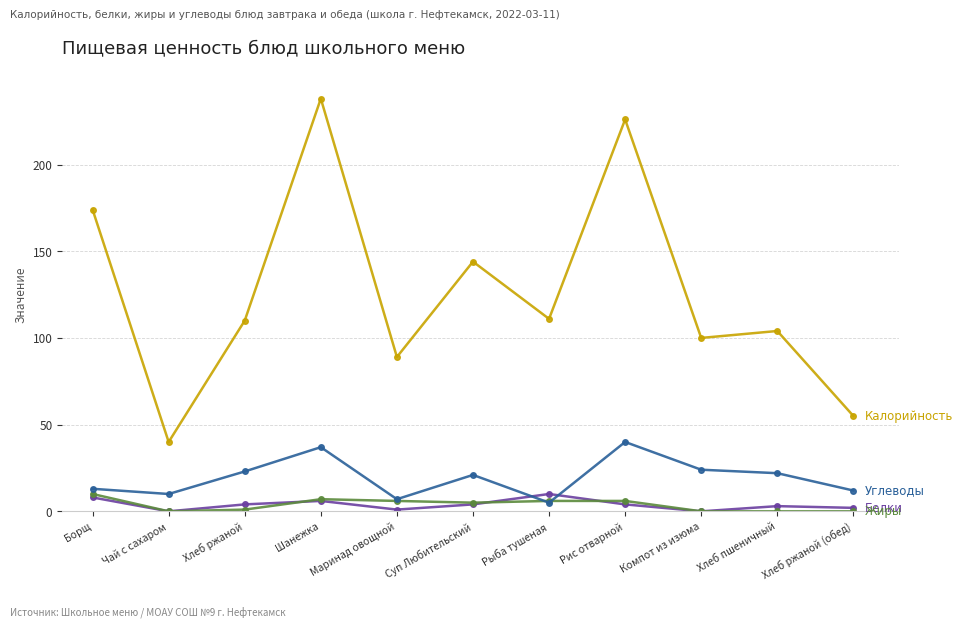

What is the difference between the highest and lowest values at Борщ?

166